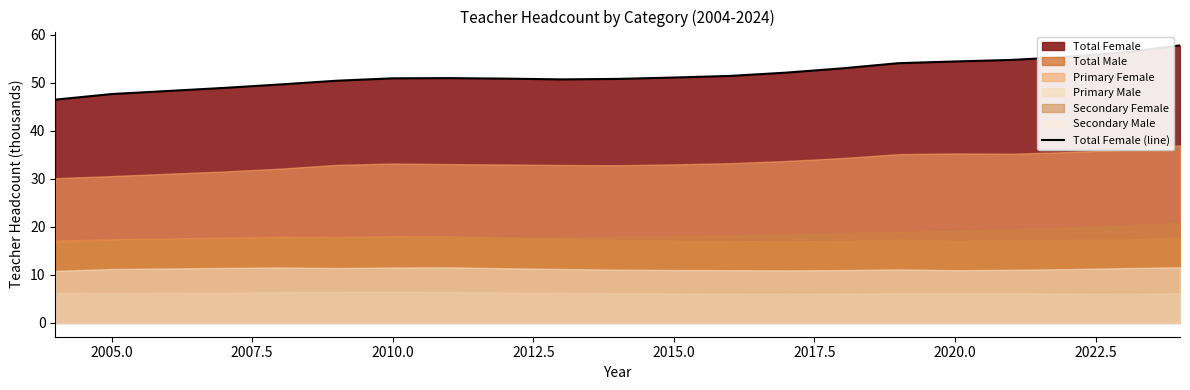

What is the difference between the second highest and second lowest values?

8.7